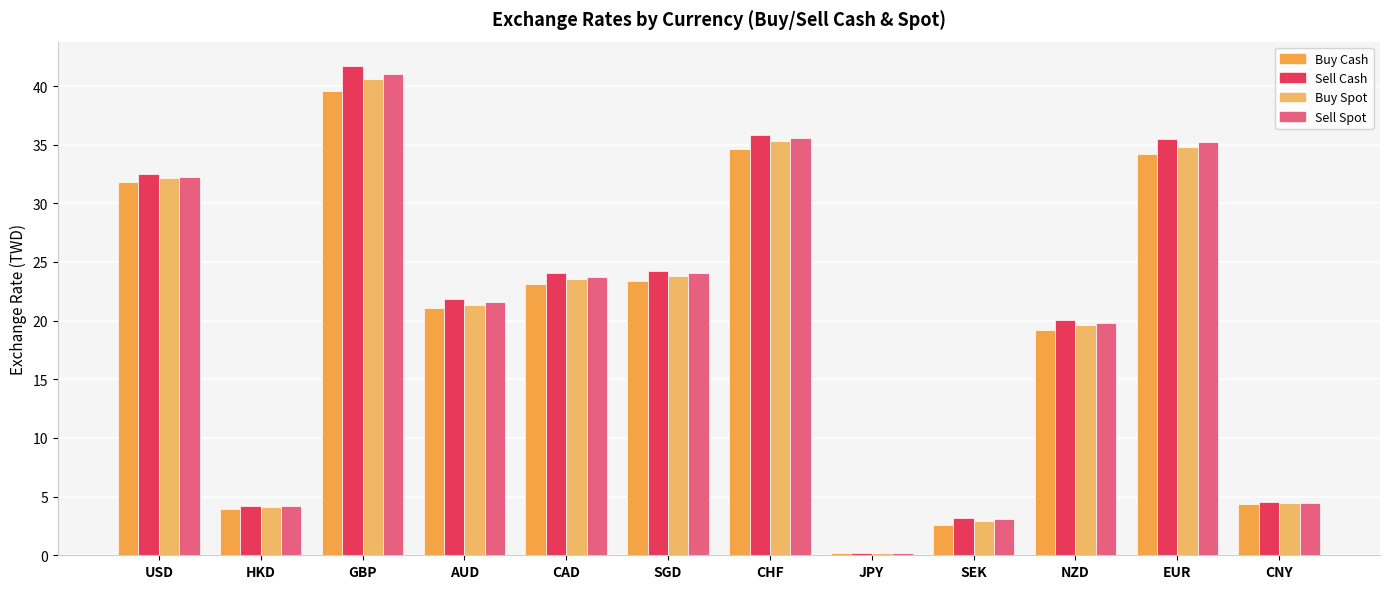

What is the difference between the maximum and minimum values in the Sell Cash series?

41.5